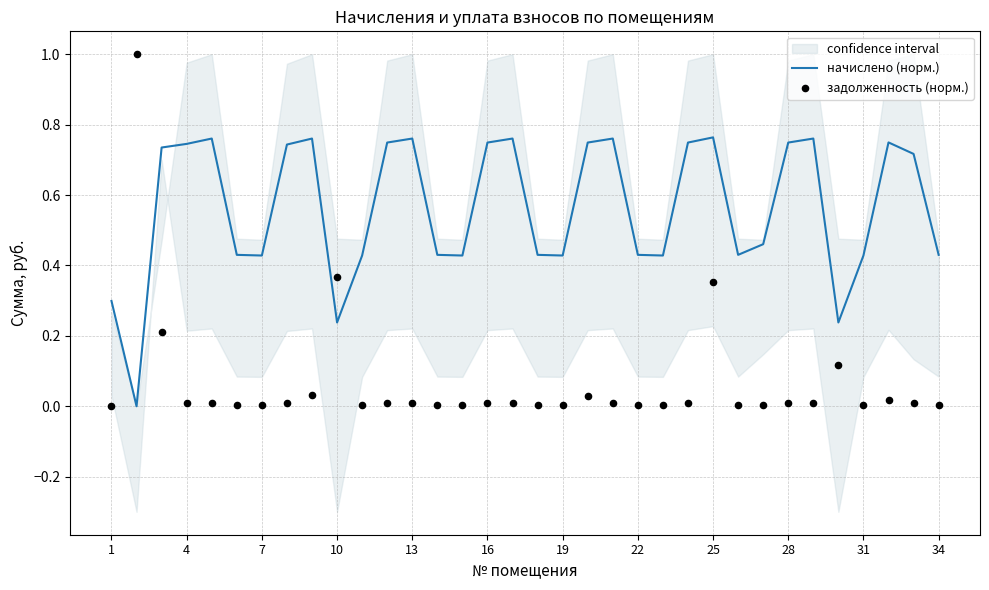

Which series contains the highest Y value?

задолженность (норм.)